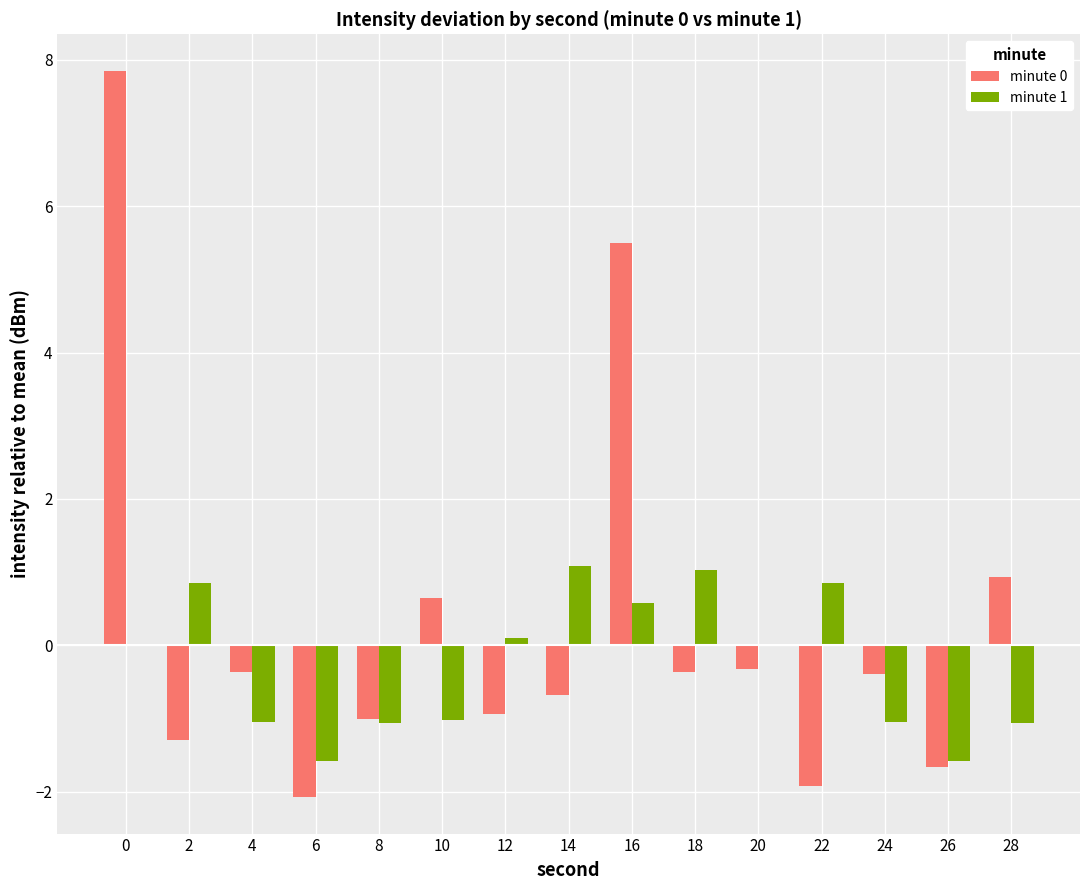

Between 8 and 22, which series saw the biggest shift?

minute 1